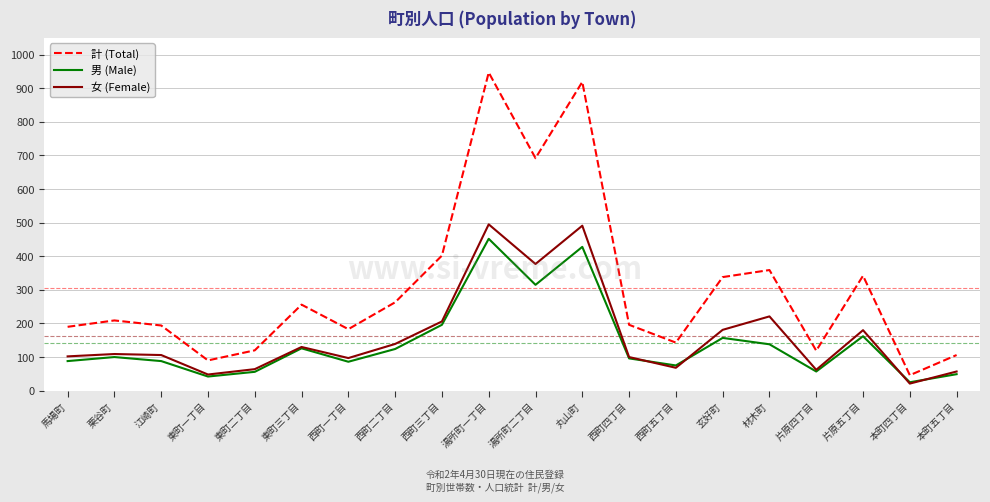

Which series has the widest spread of values?

計 (Total)